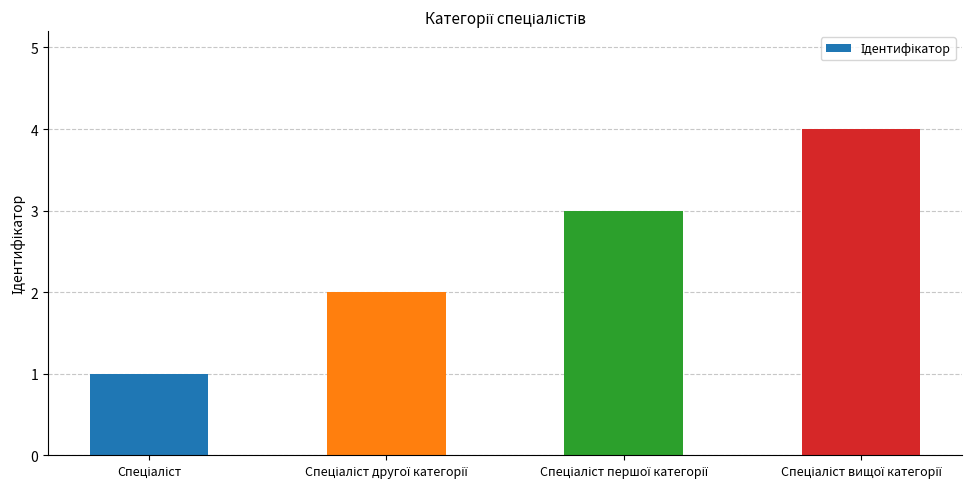

What is the greatest value displayed?

4